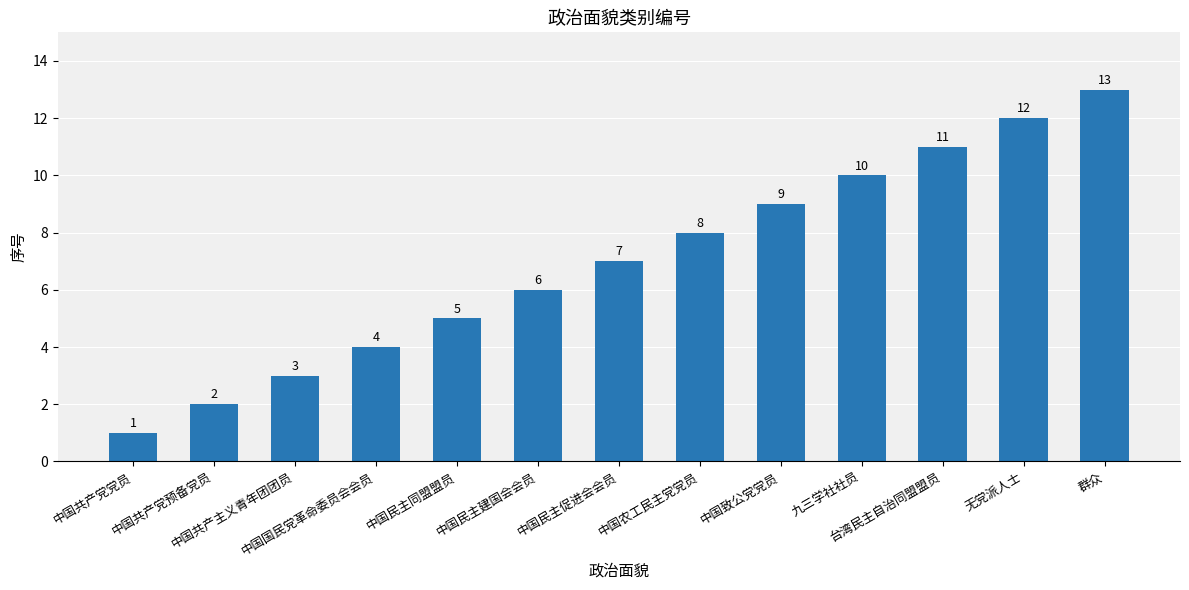

Rank the categories by value from lowest to highest.

中国共产党党员, 中国共产党预备党员, 中国共产主义青年团团员, 中国国民党革命委员会会员, 中国民主同盟盟员, 中国民主建国会会员, 中国民主促进会会员, 中国农工民主党党员, 中国致公党党员, 九三学社社员, 台湾民主自治同盟盟员, 无党派人士, 群众